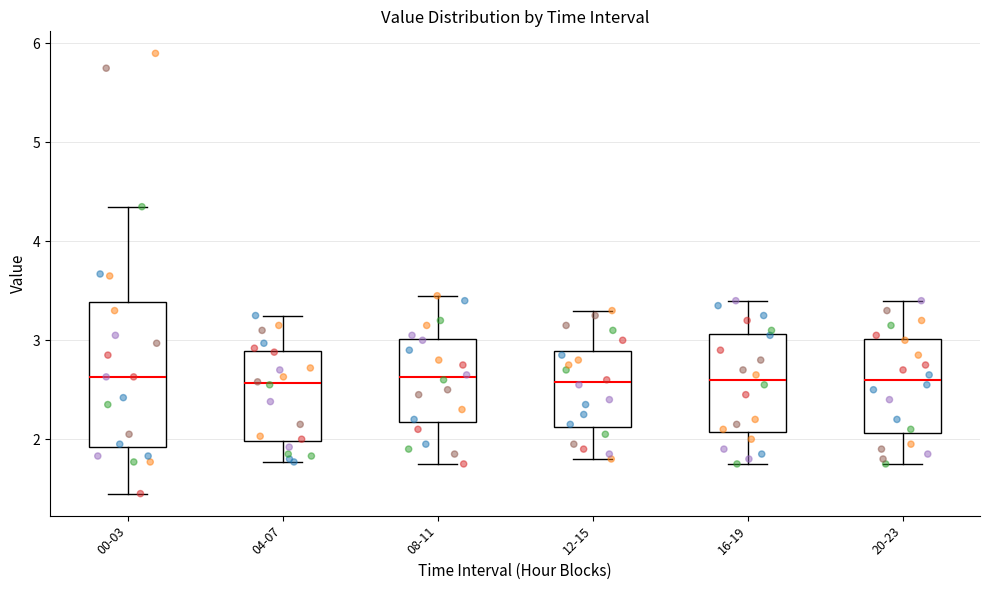

Reading left to right, read every box against the y-axis: the position of its median line, the range the box covers, and the ends of its whiskers. The values are not printed on the chart, so give them approximately, as read against the axis.

00-03: median 2.6, box 1.9 to 3.4, whiskers 1.5 to 4.4
04-07: median 2.6, box 2.0 to 2.9, whiskers 1.8 to 3.3
08-11: median 2.6, box 2.2 to 3.0, whiskers 1.8 to 3.5
12-15: median 2.6, box 2.1 to 2.9, whiskers 1.8 to 3.3
16-19: median 2.6, box 2.1 to 3.1, whiskers 1.8 to 3.4
20-23: median 2.6, box 2.1 to 3.0, whiskers 1.8 to 3.4